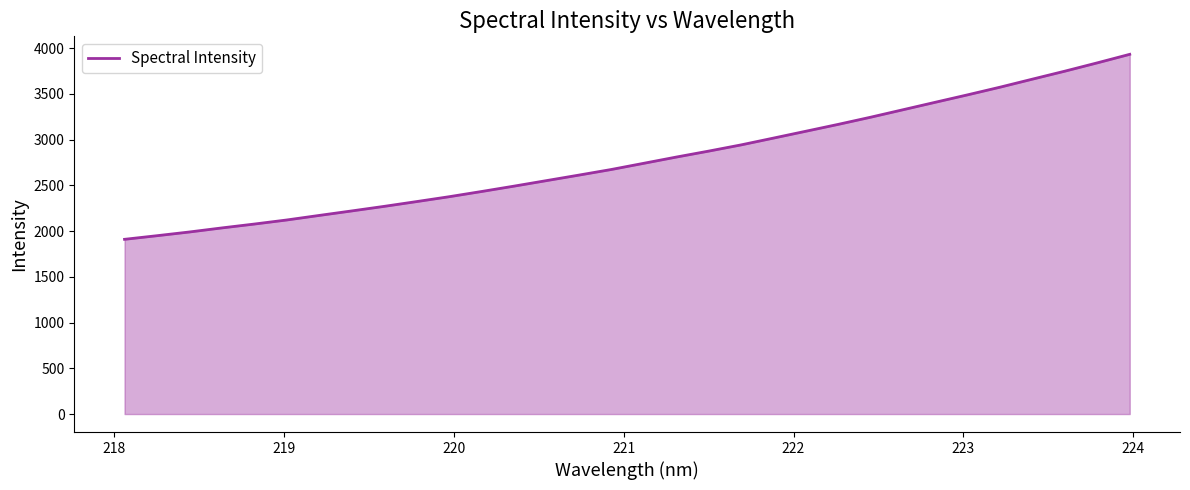

What is the difference between the maximum and minimum values?

2021.8